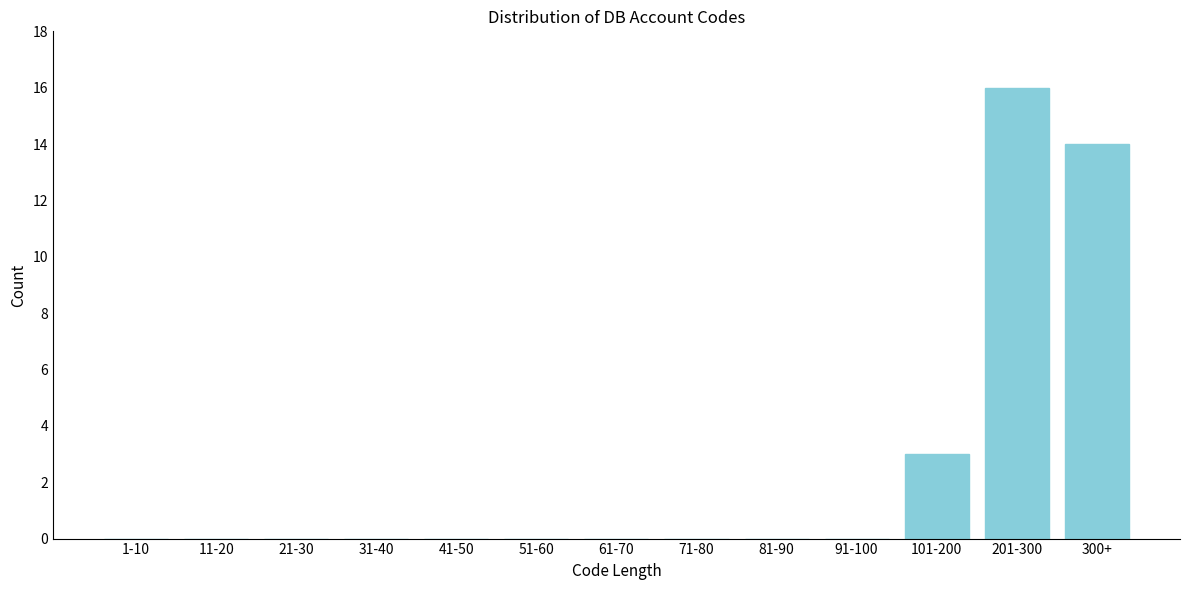

Reading left to right, list all the values displayed in this chart.

1-10=0	11-20=0	21-30=0	31-40=0	41-50=0	51-60=0	61-70=0	71-80=0	81-90=0	91-100=0	101-200=3	201-300=16	300+=14